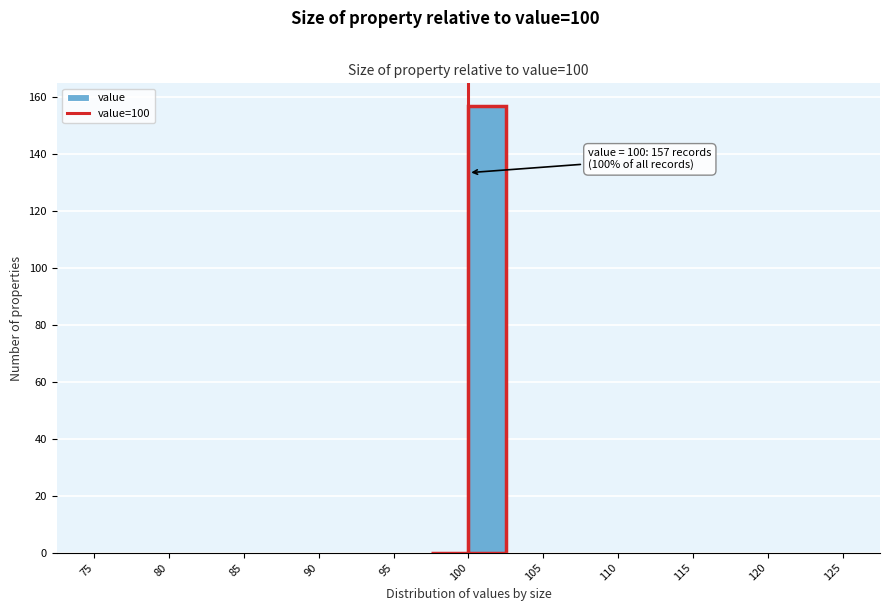

Which range on the x-axis has the tallest bar?

100.0 to 102.5